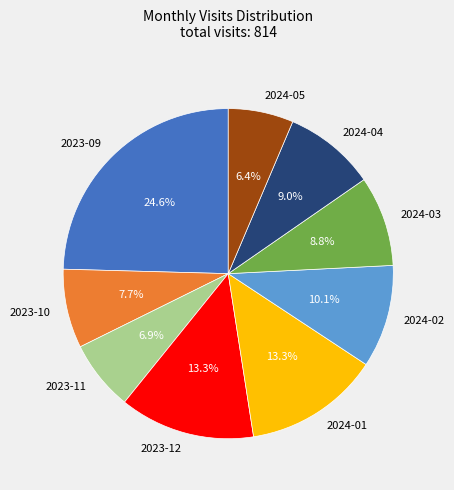

How many slices are in this pie chart?

9